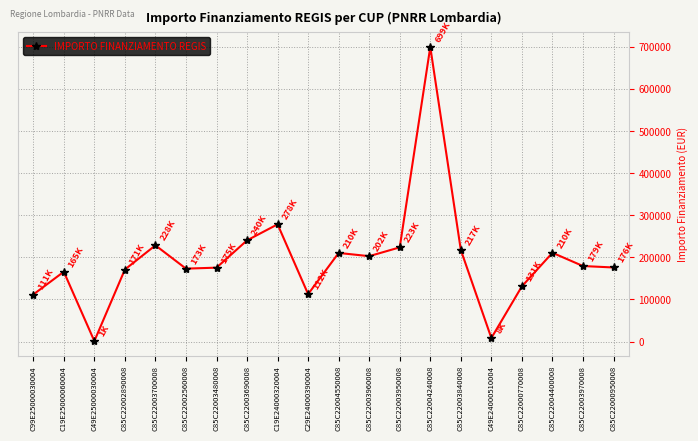

At which category does the chart reach its minimum across all series?

C49E25000030004